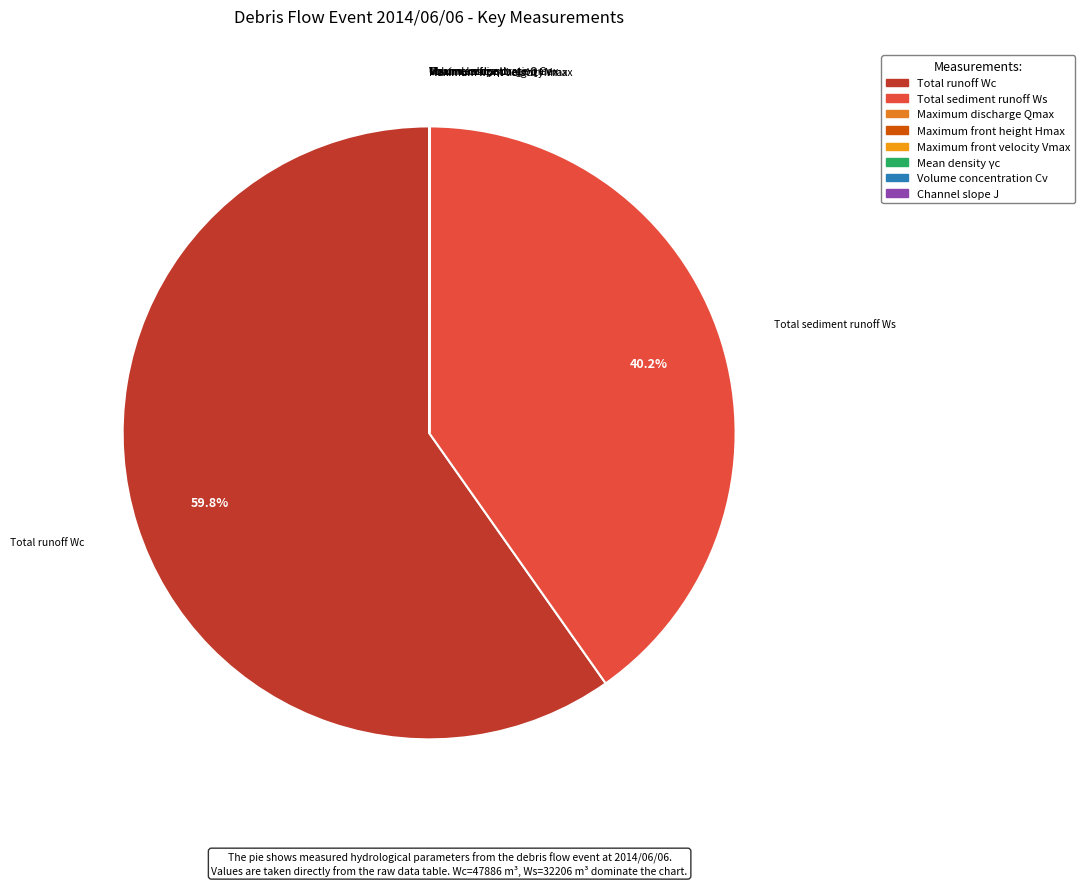

Does any single category account for the majority?

Yes